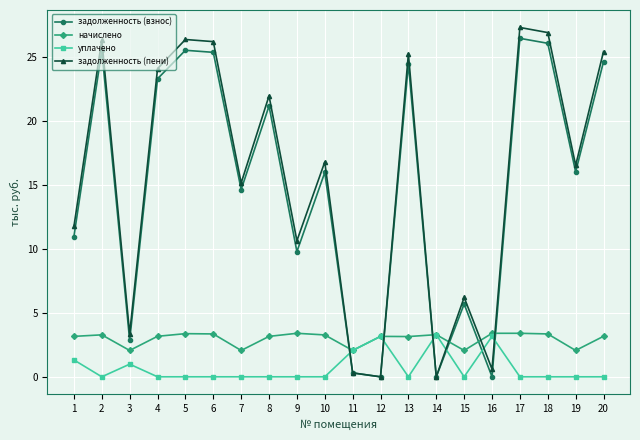

Between 13 and 14, which series saw the biggest shift?

задолженность (пени)